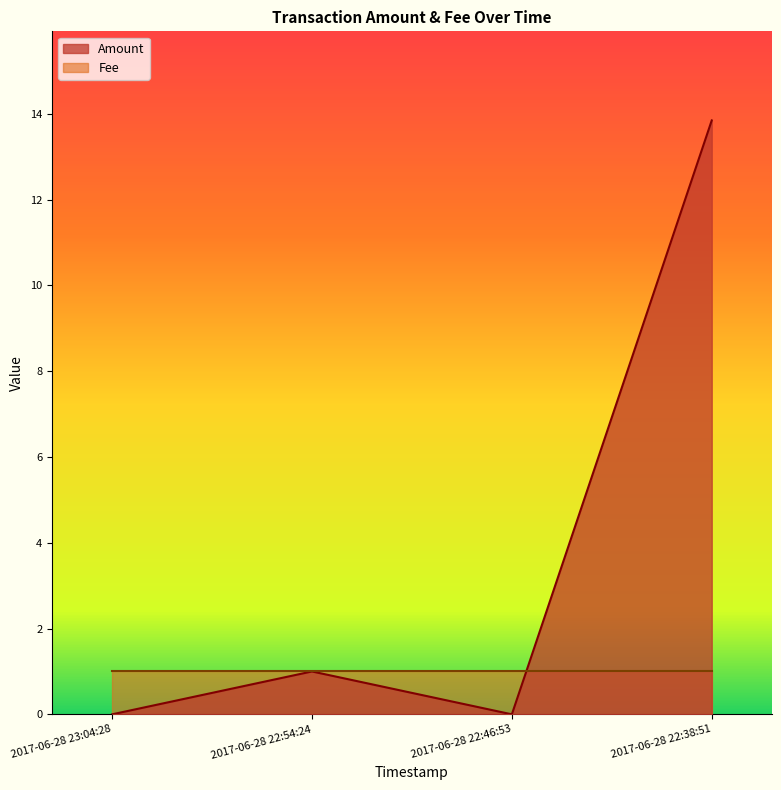

Reading left to right, transcribe all the data shown in this chart.

0.0	1.0	0.0	13.8